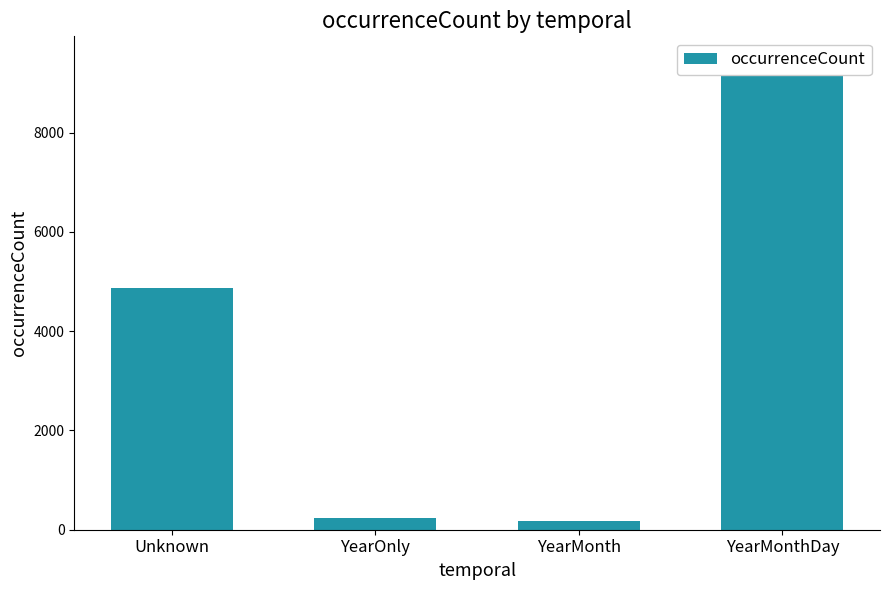

Between YearMonthDay and Unknown, which is larger?

YearMonthDay